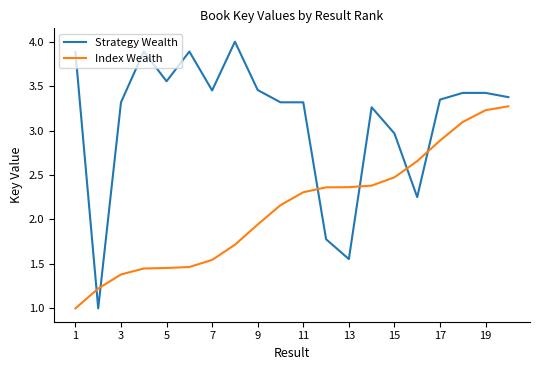

List the series in order of their peak value, lowest first.

Index Wealth, Strategy Wealth